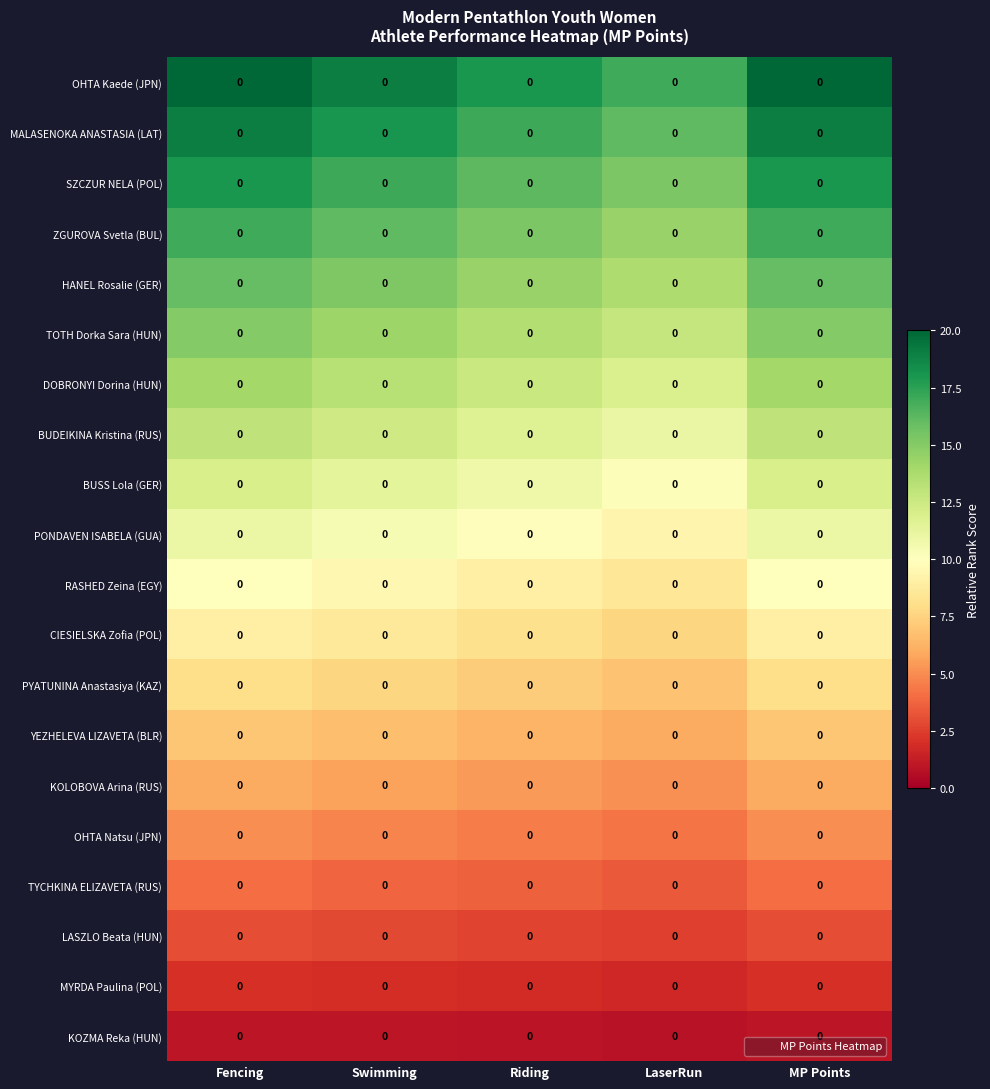

How many data points does each series have?

5